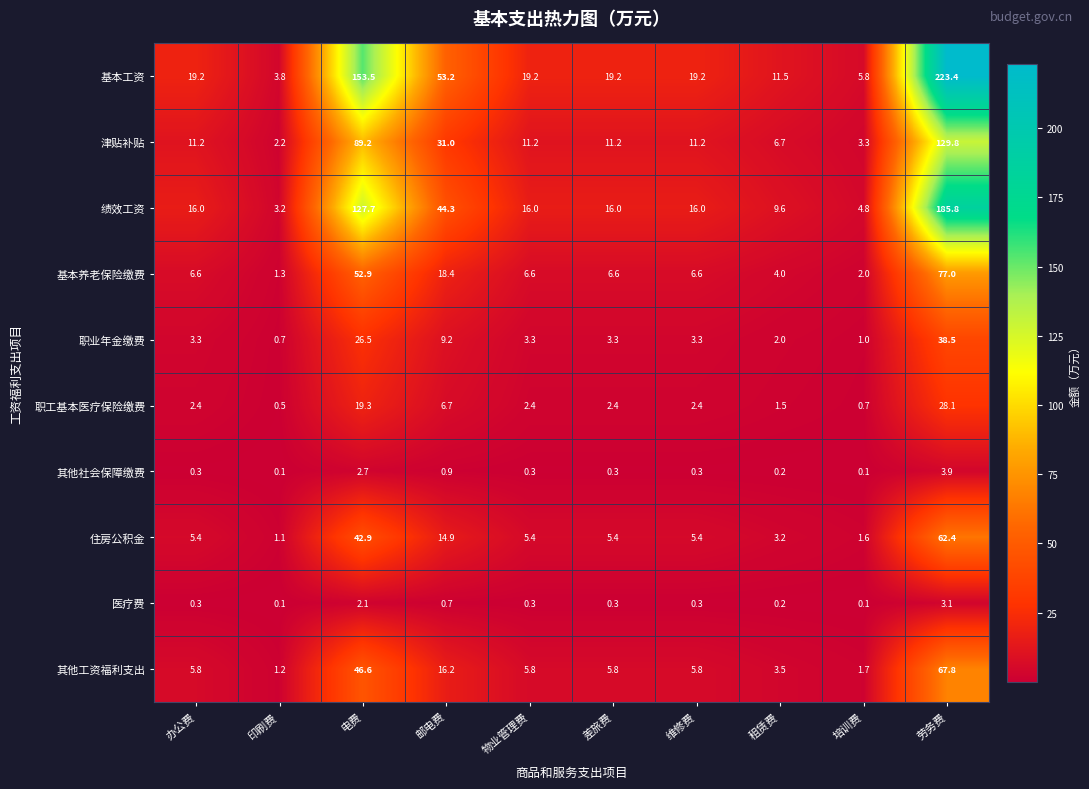

How many distinct data groups are displayed?

10